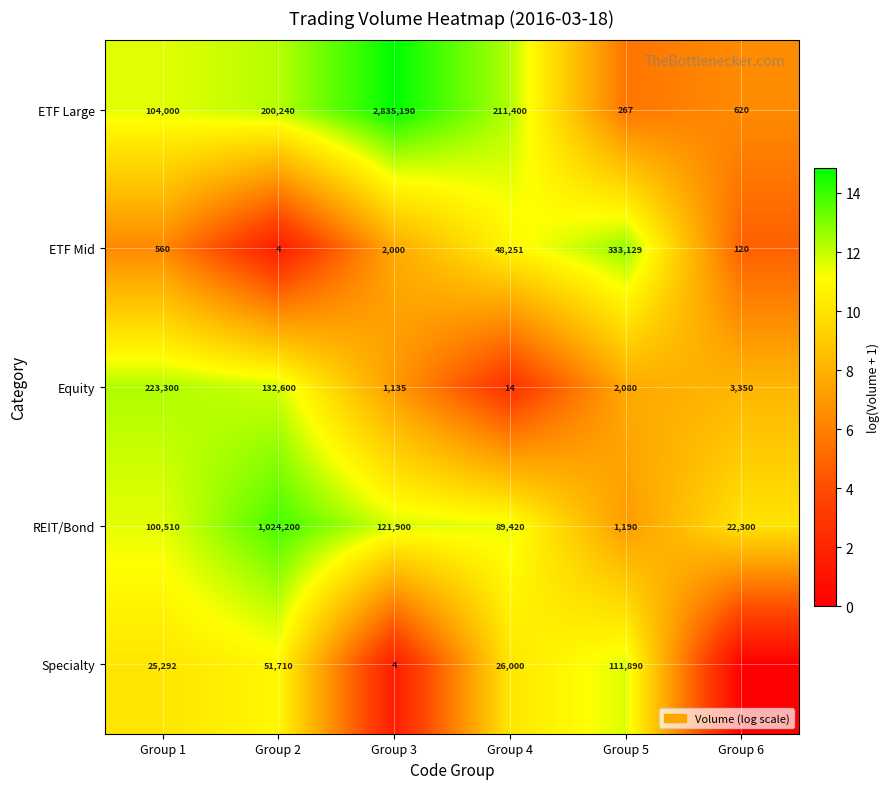

The REIT/Bond series shows 31724 at Group 6. True or false?

False